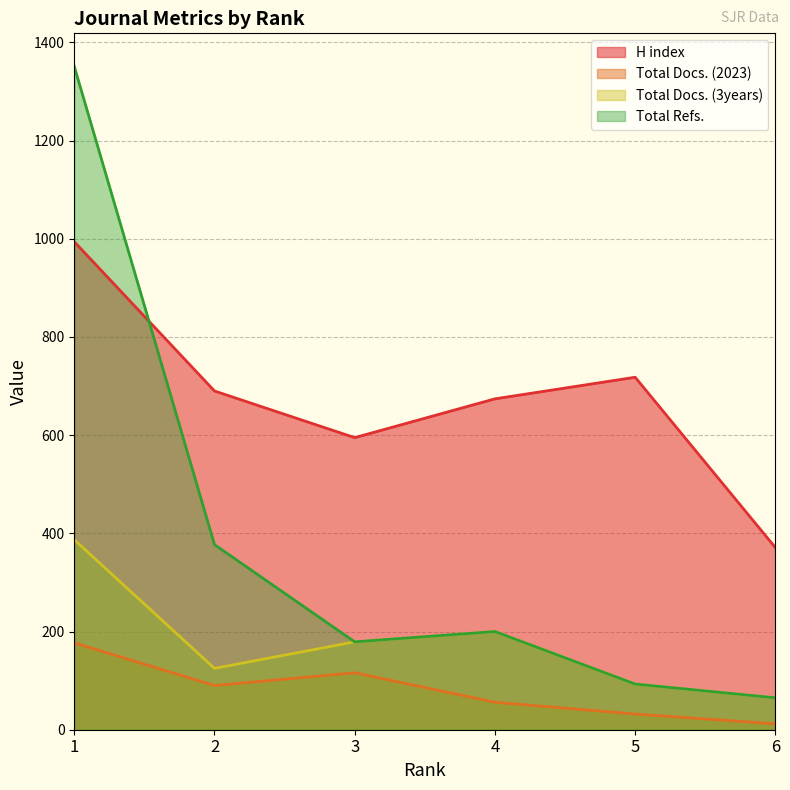

At which label does H index first exceed 690?

1